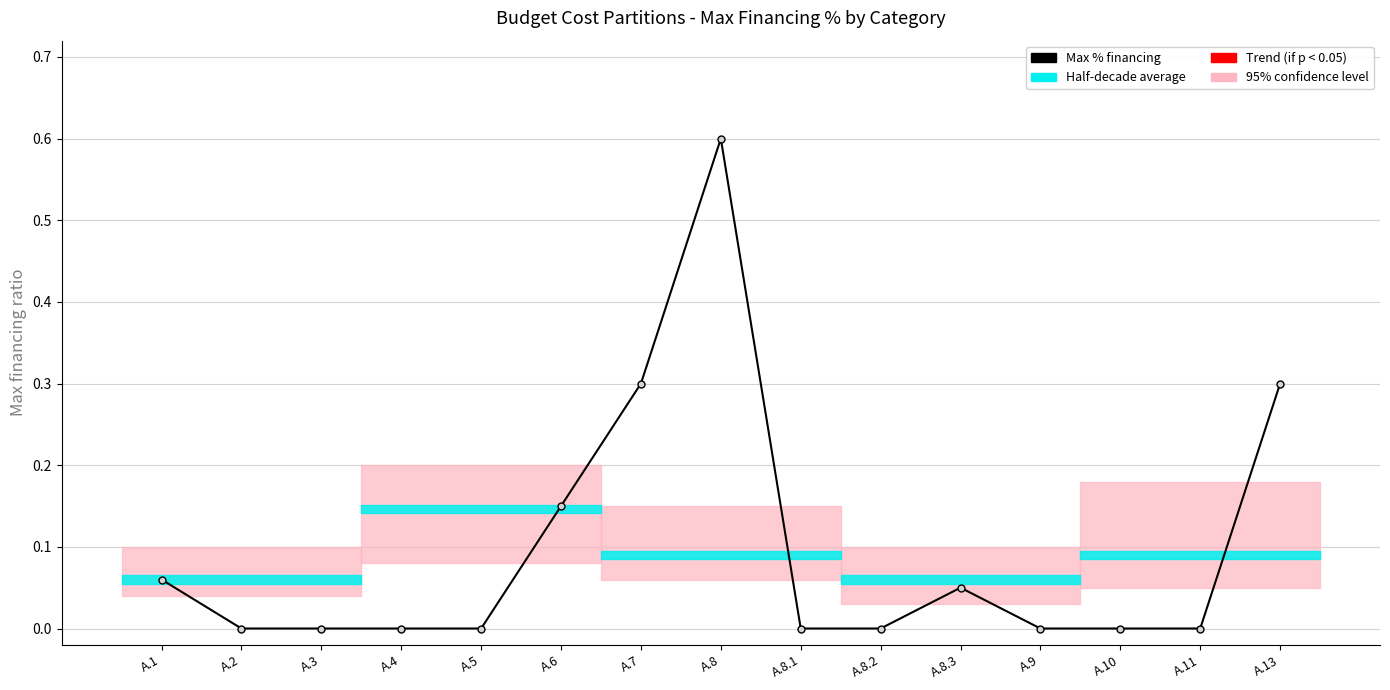

How many positive values are there?

6